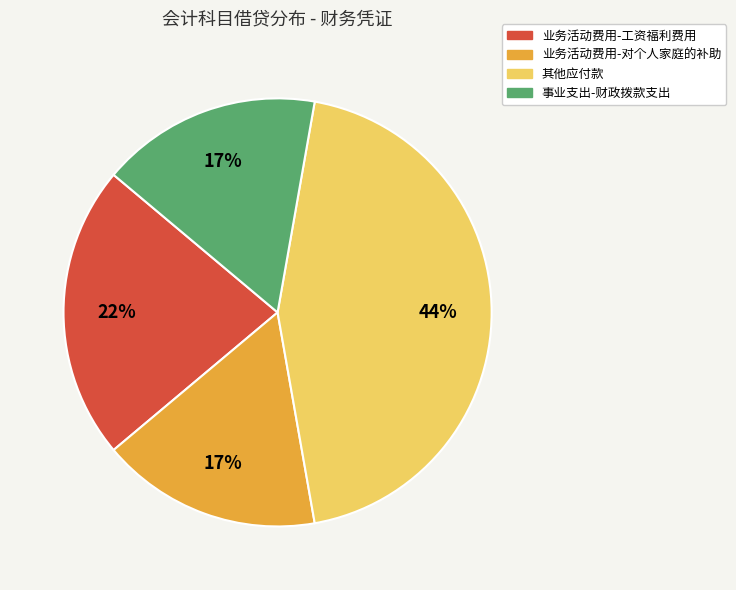

To the nearest percent, what is the average slice percentage?

25%